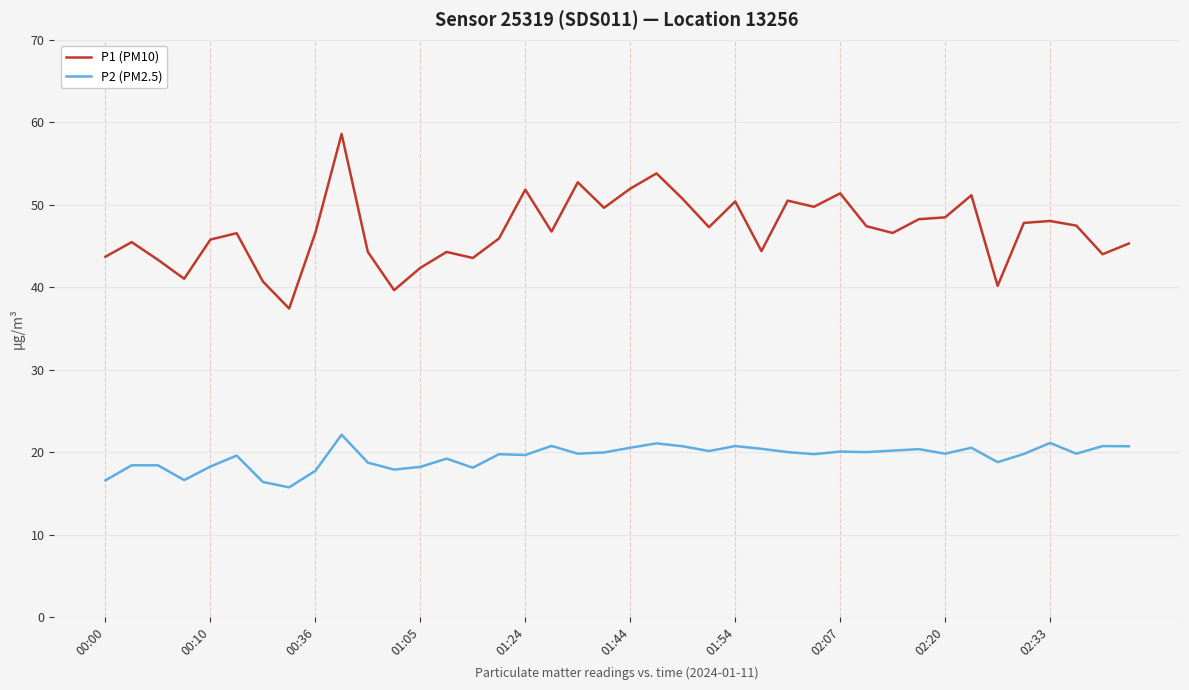

Which series has the widest spread of values?

P1 (PM10)